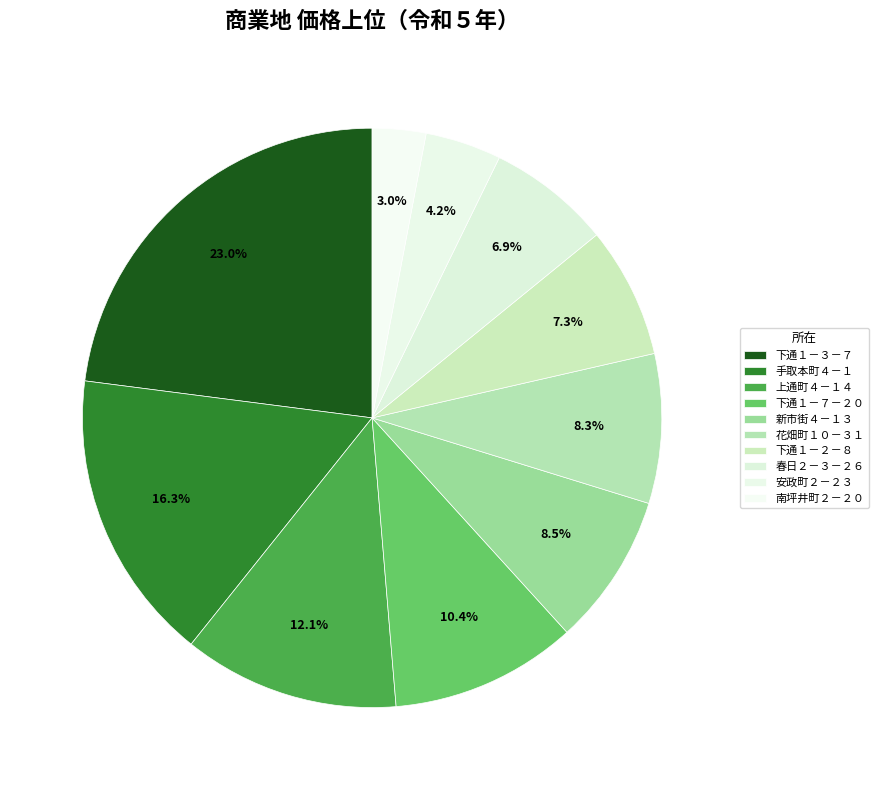

How many segments does this pie chart have?

10